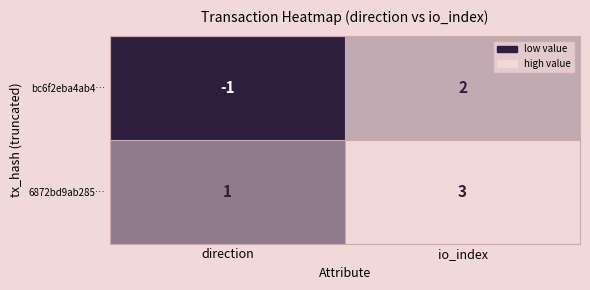

The value of bc6f2eba4ab4… at io_index is 2. True or false?

True